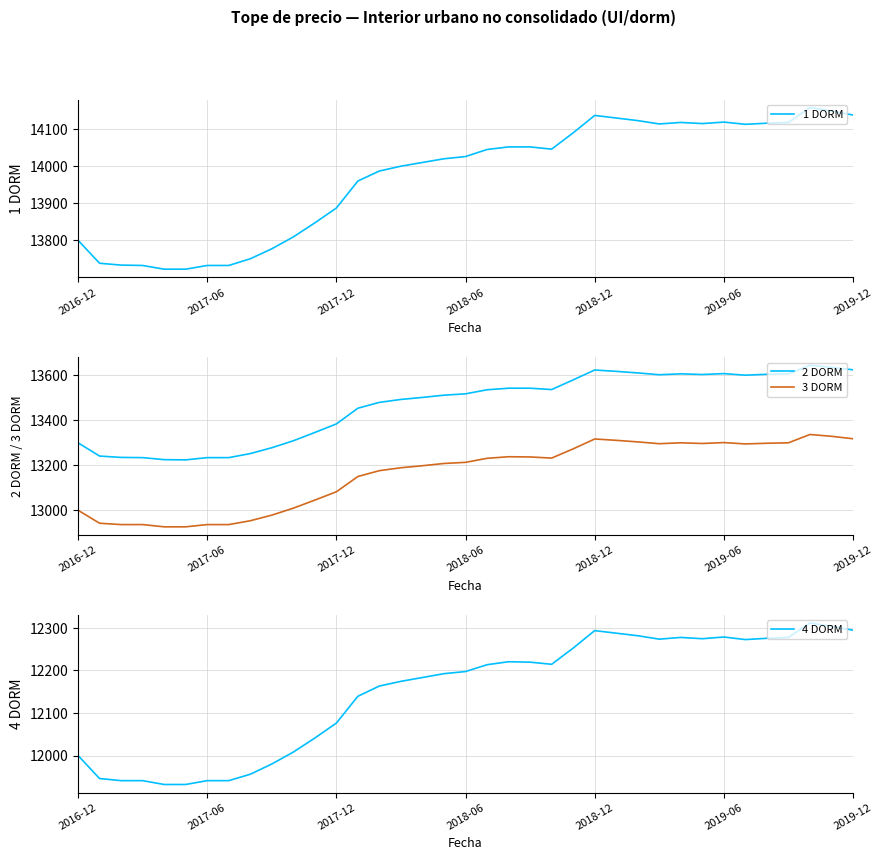

Reading right to left, what are all the values shown in this chart?

1 DORM: 14138	14149	14158	14118	14116	14113	14119	14115	14118	14114	14123	14130	14137	14090	14046	14052	14052	14045	14026	14020	14010	14000	13987	13960	13887	13847	13809	13777	13750	13732	13732	13722	13722	13732	13733	13738	13800
2 DORM: 13625	13636	13645	13607	13605	13601	13608	13604	13607	13603	13611	13618	13624	13580	13537	13543	13543	13536	13518	13512	13502	13493	13480	13454	13384	13346	13309	13278	13252	13234	13234	13224	13225	13234	13235	13241	13300
3 DORM: 13318	13329	13337	13300	13298	13295	13301	13297	13300	13296	13304	13311	13317	13273	13232	13237	13238	13231	13213	13208	13198	13189	13176	13150	13082	13045	13009	12978	12953	12936	12936	12926	12926	12936	12936	12942	13000
4 DORM: 12294	12303	12311	12277	12275	12272	12278	12274	12277	12273	12281	12287	12293	12252	12214	12219	12220	12213	12197	12192	12183	12174	12163	12139	12076	12041	12008	11980	11956	11941	11941	11932	11932	11941	11941	11946	12000